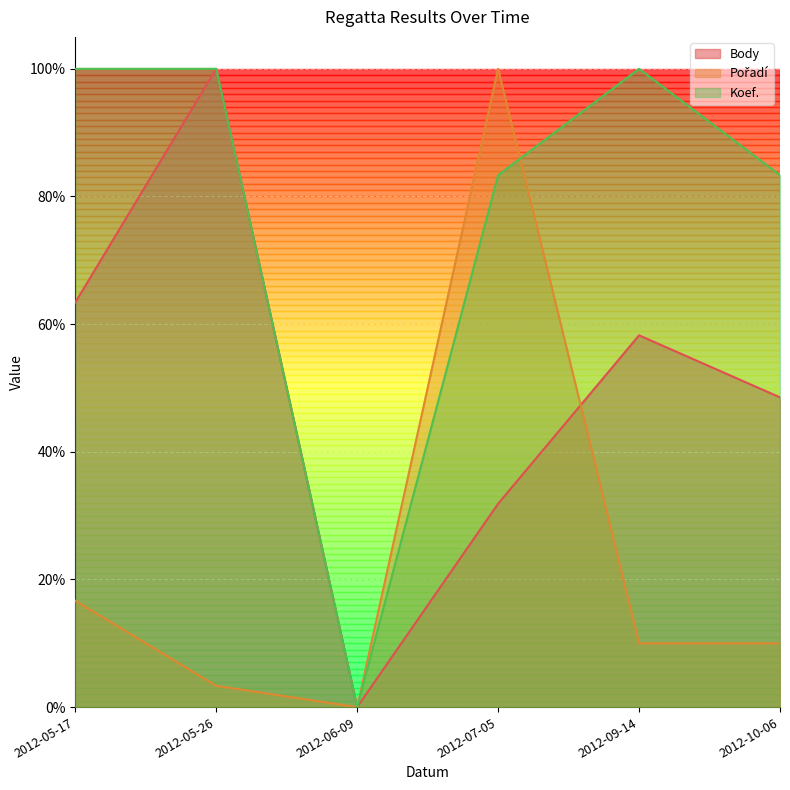

Which category has the lowest value in the Koef. series?

2012-06-09